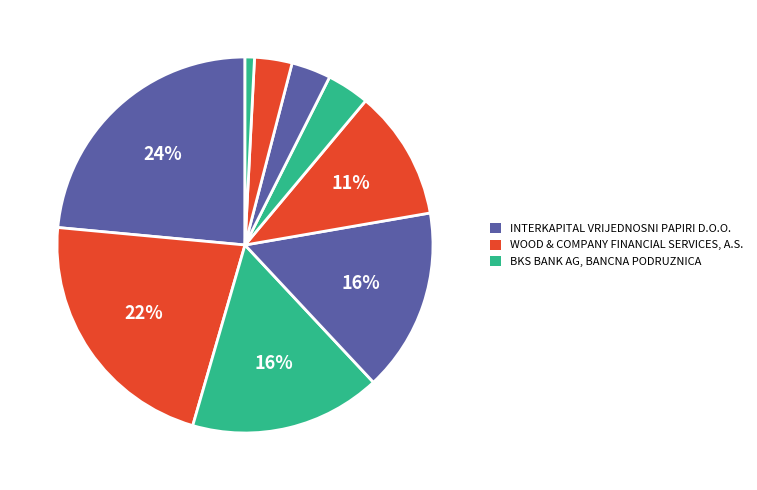

How many slices are in this pie chart?

9